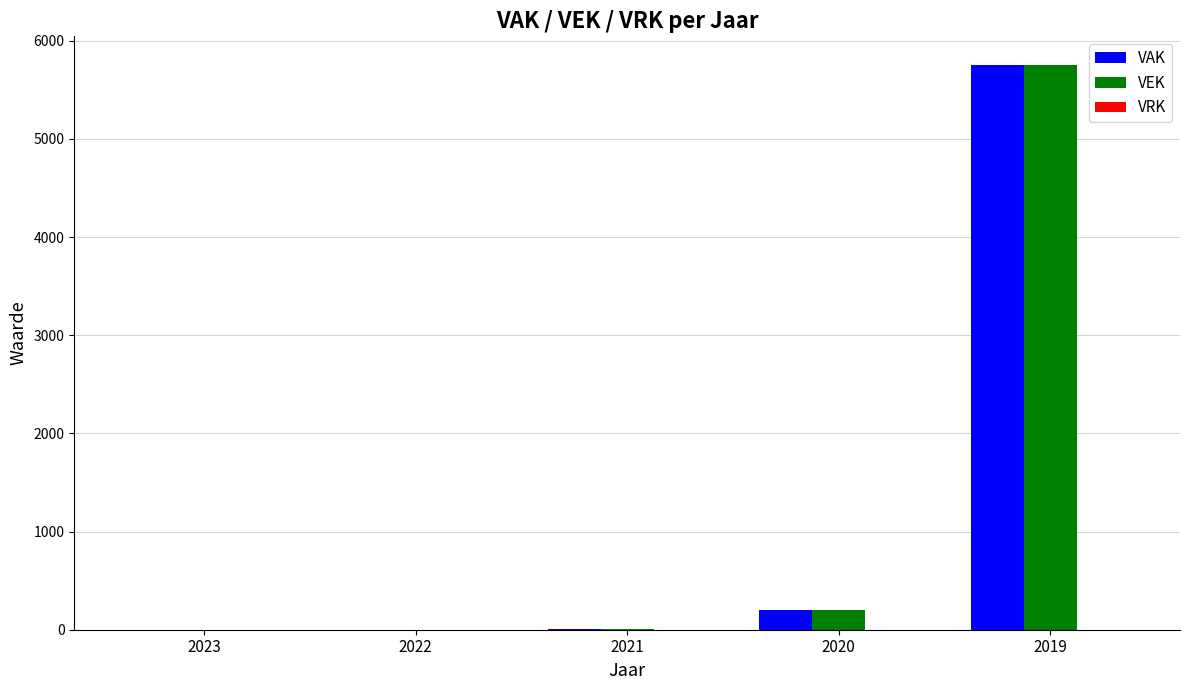

What is the sum of the VEK values at 2020 and 2023?

201